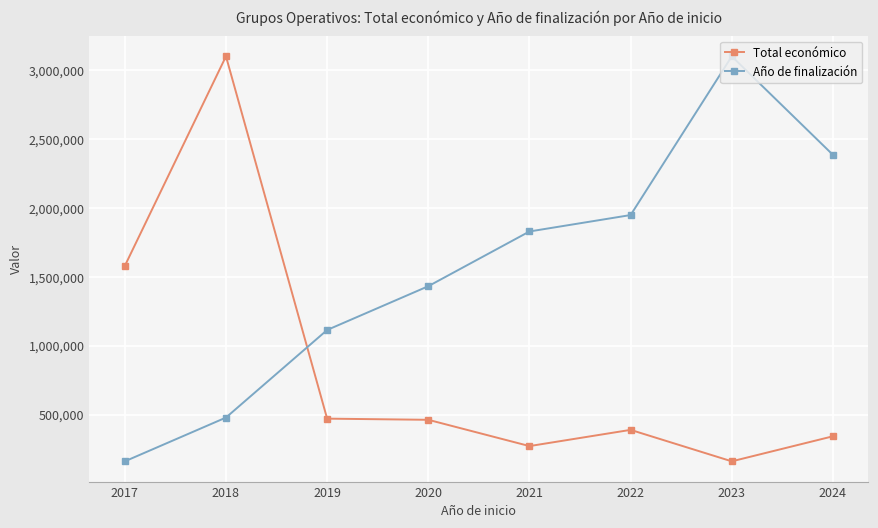

What is the value of the Total económico point at the 1st from the left?

1579726.8